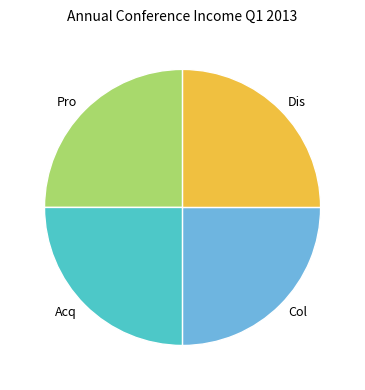

Is it true that Acq is 40% of the pie?

False